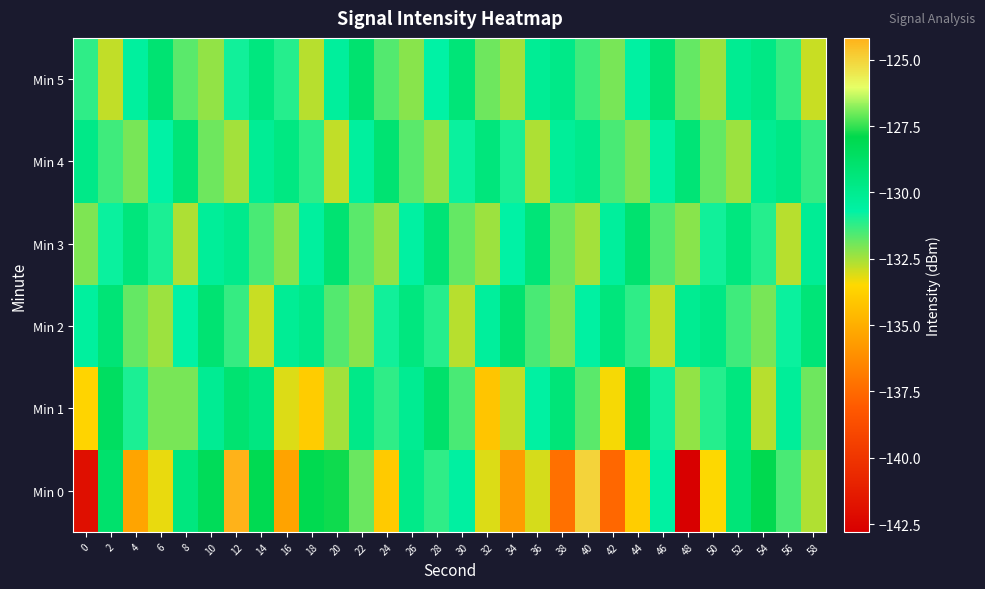

Count the number of data series in this chart.

6